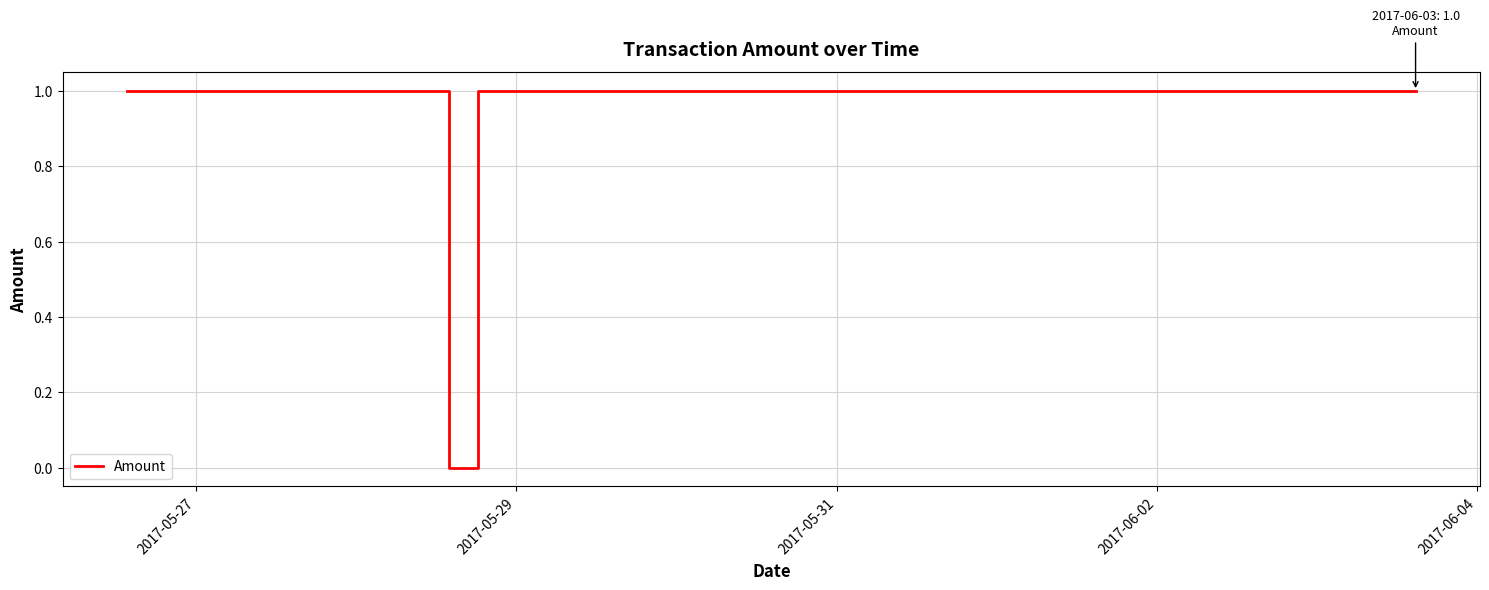

True or false: the data has more than 2 interior local peaks.

False